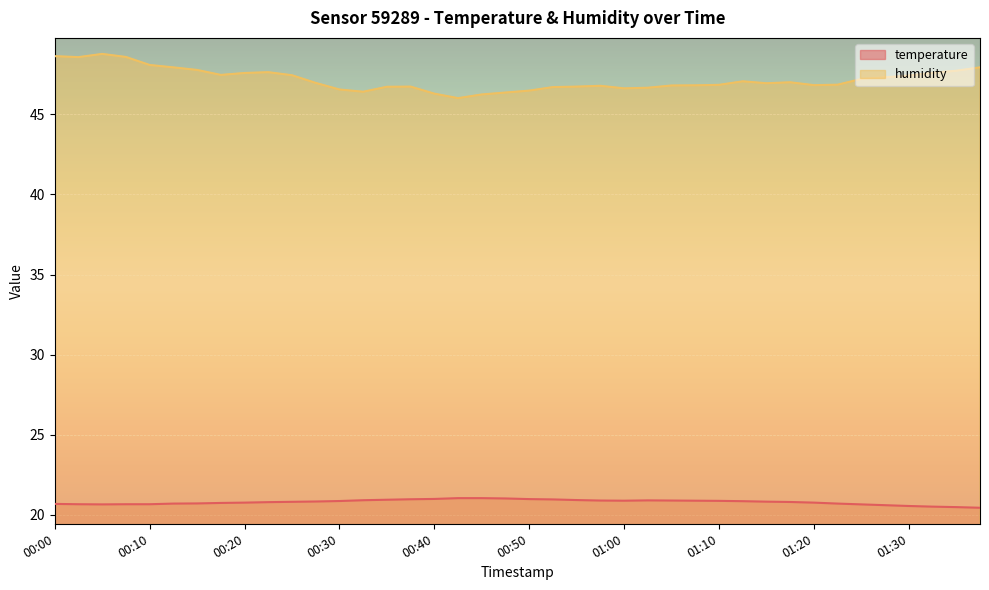

How many interior local valleys does the temperature series have?

2